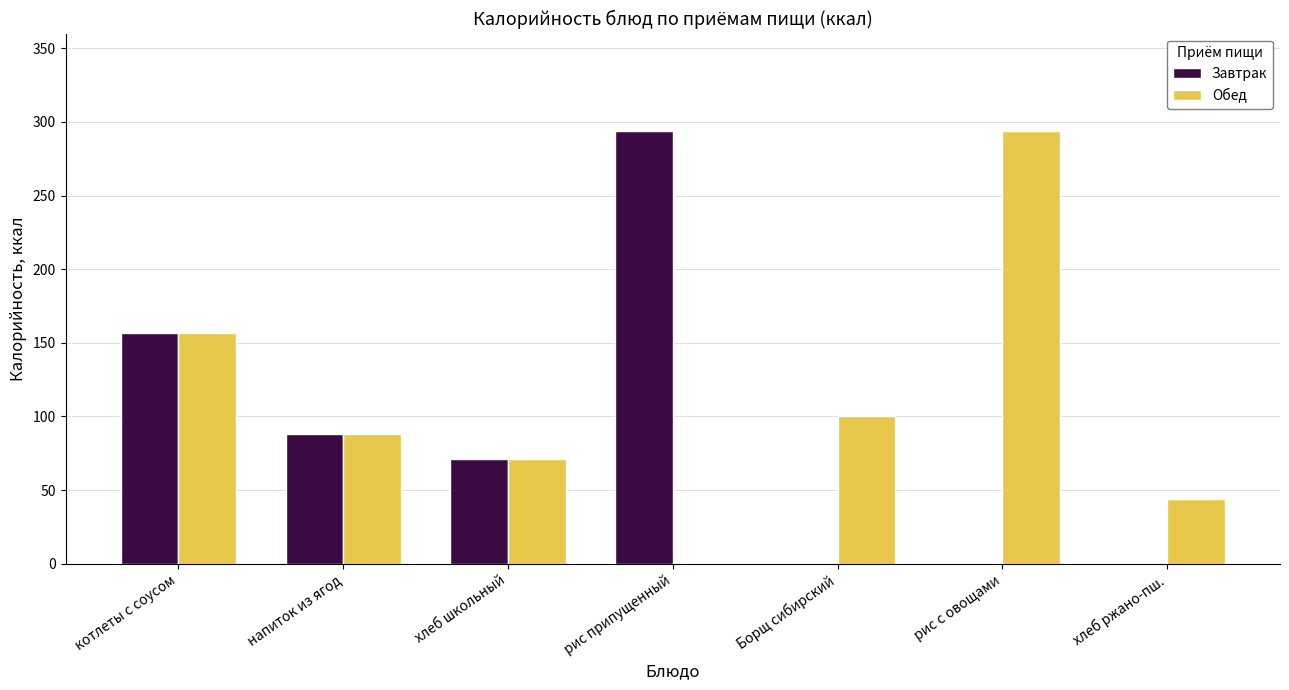

What is the sum of the Обед values at хлеб ржано-пш. and рис припущенный?

44